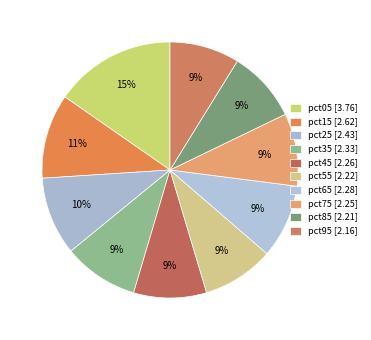

Rank the categories by value from lowest to highest.

pct95, pct85, pct55, pct75, pct45, pct65, pct35, pct25, pct15, pct05